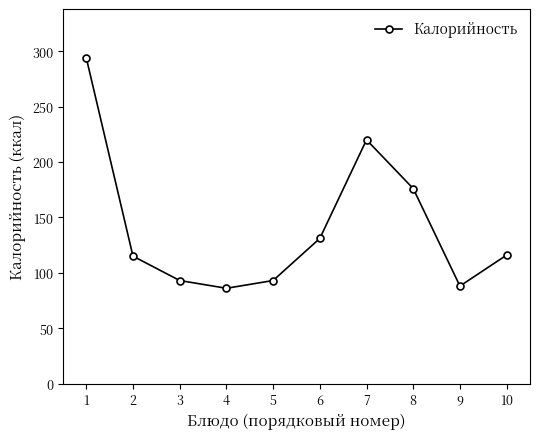

What is the average value?

141